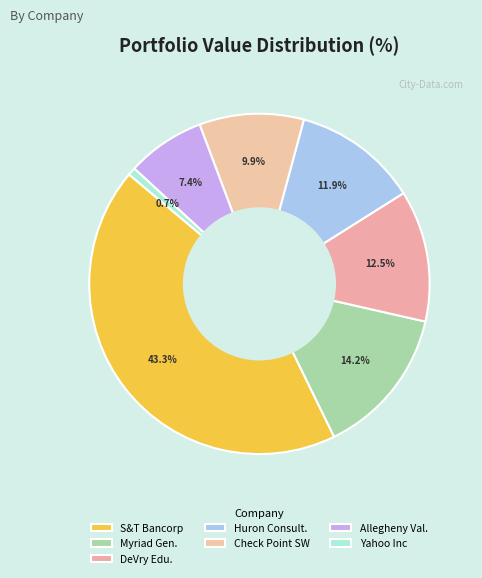

How many slices are in this pie chart?

7